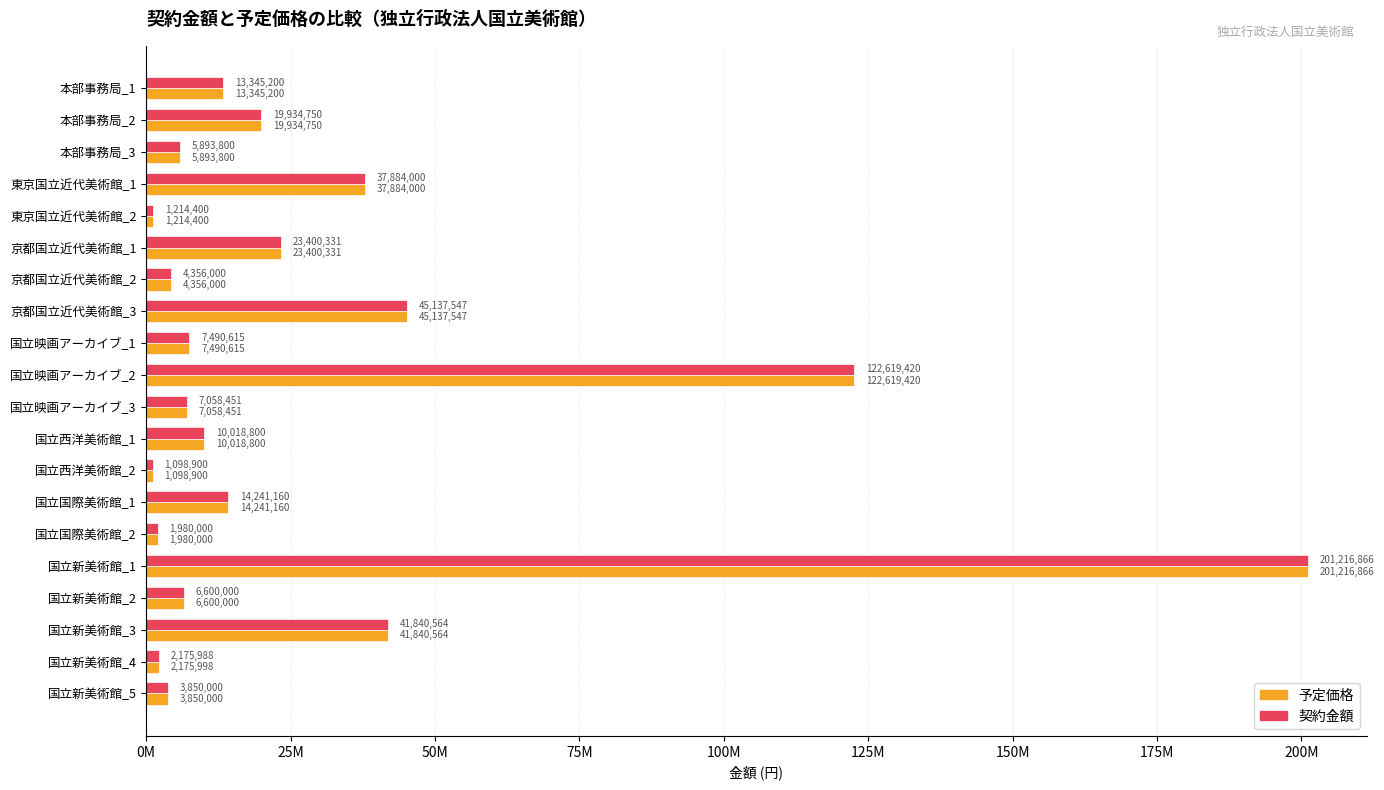

At which category is the sum across all series the highest?

国立新美術館_1